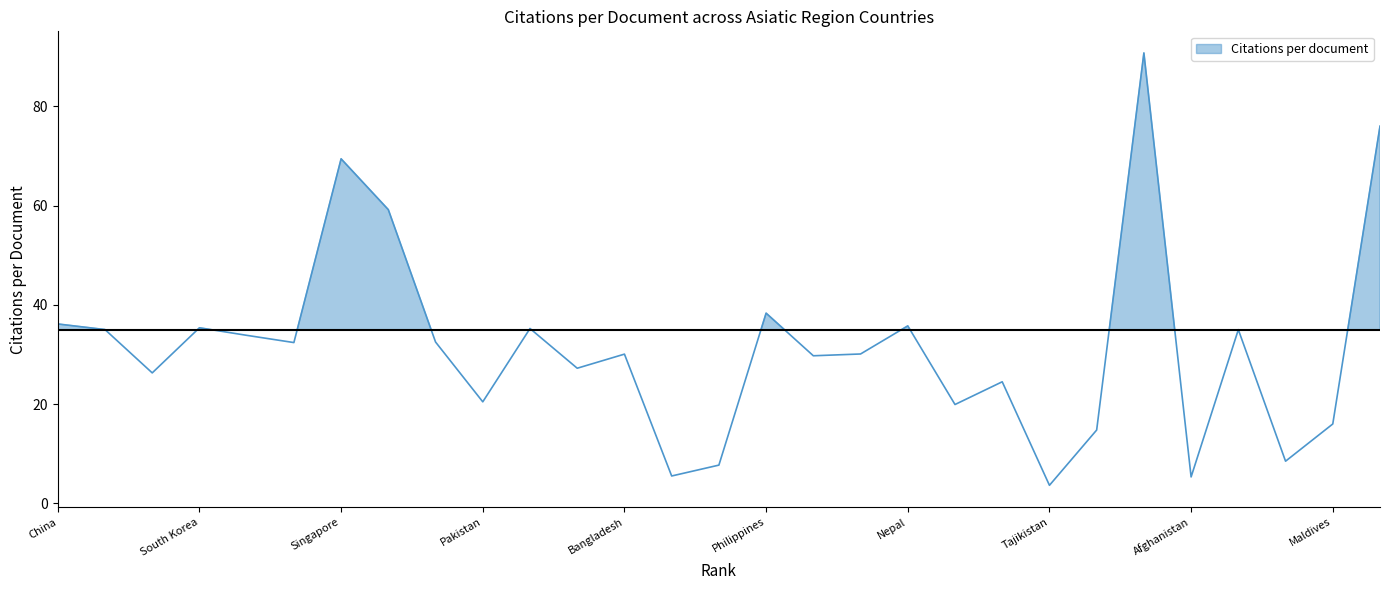

The chart shows a value of 59.2 at 8. True or false?

True